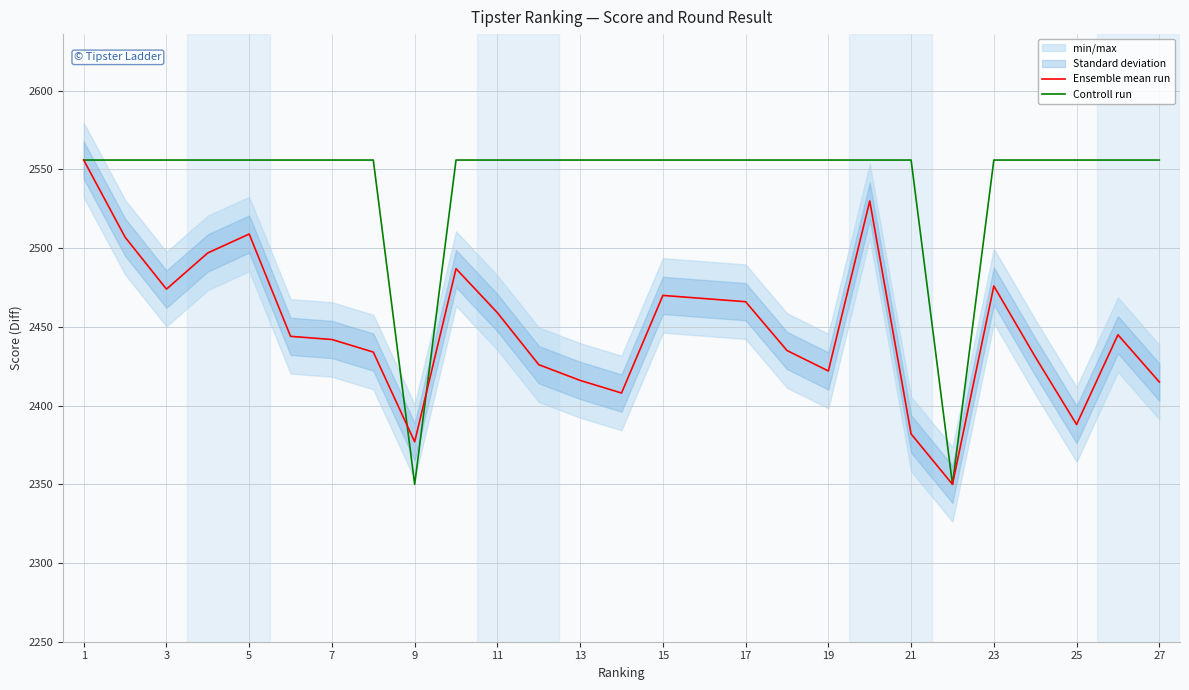

What is the difference between the second highest and second lowest values in the Controll run series?

206.0